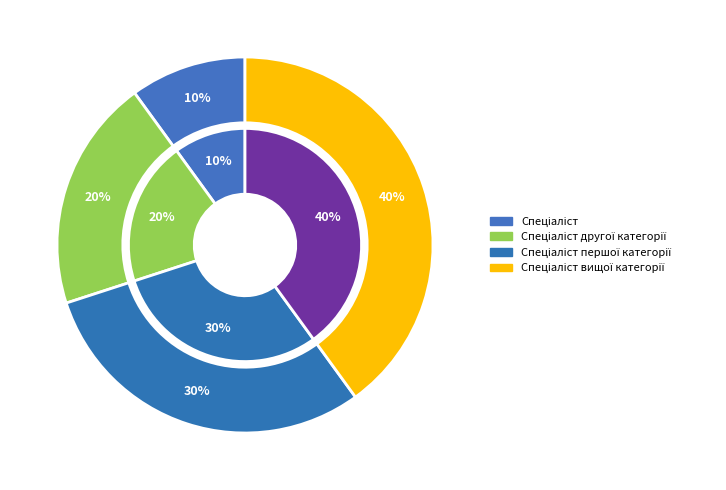

Is the sum of Спеціаліст and Спеціаліст першої категорії greater than half?

No